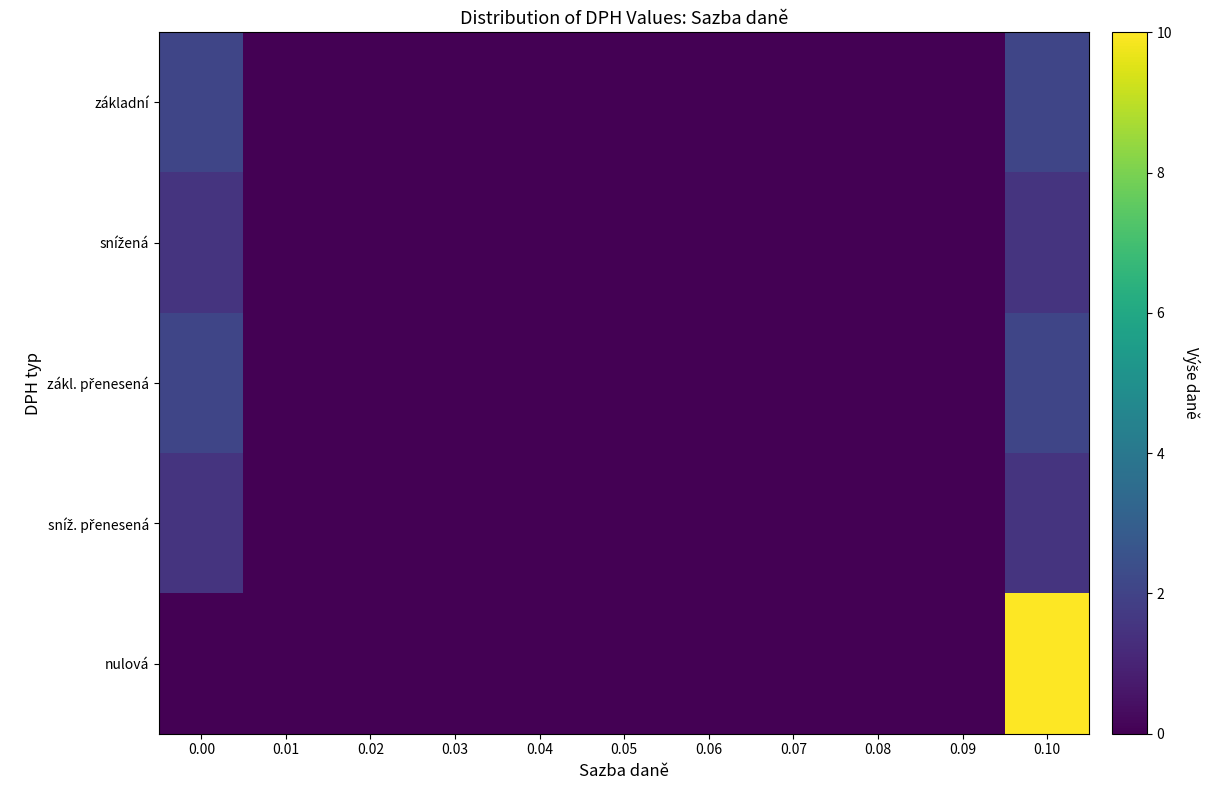

Which series has the largest total across all categories?

nulová